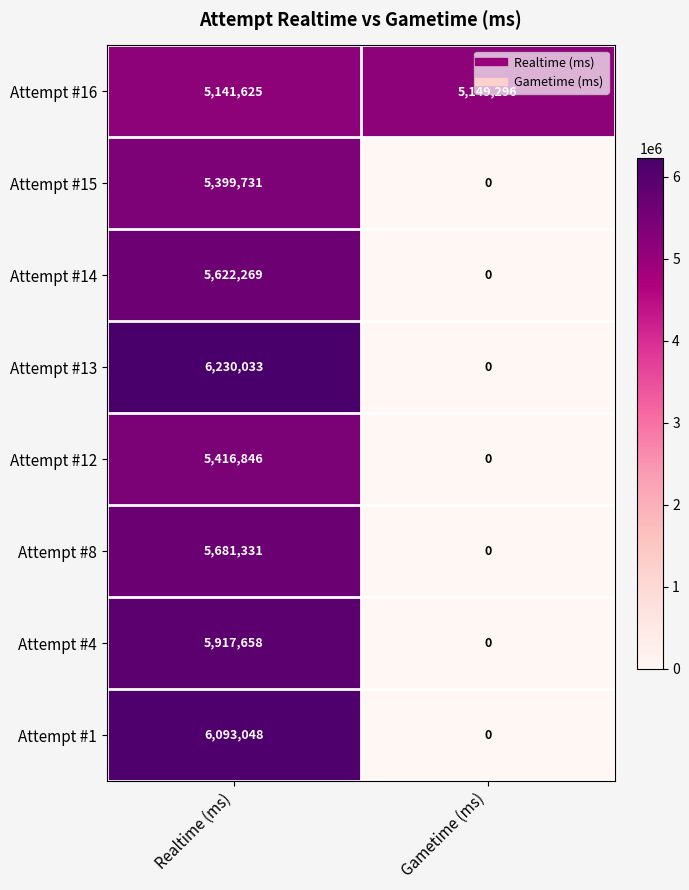

Which series has the largest total across all categories?

Attempt #16